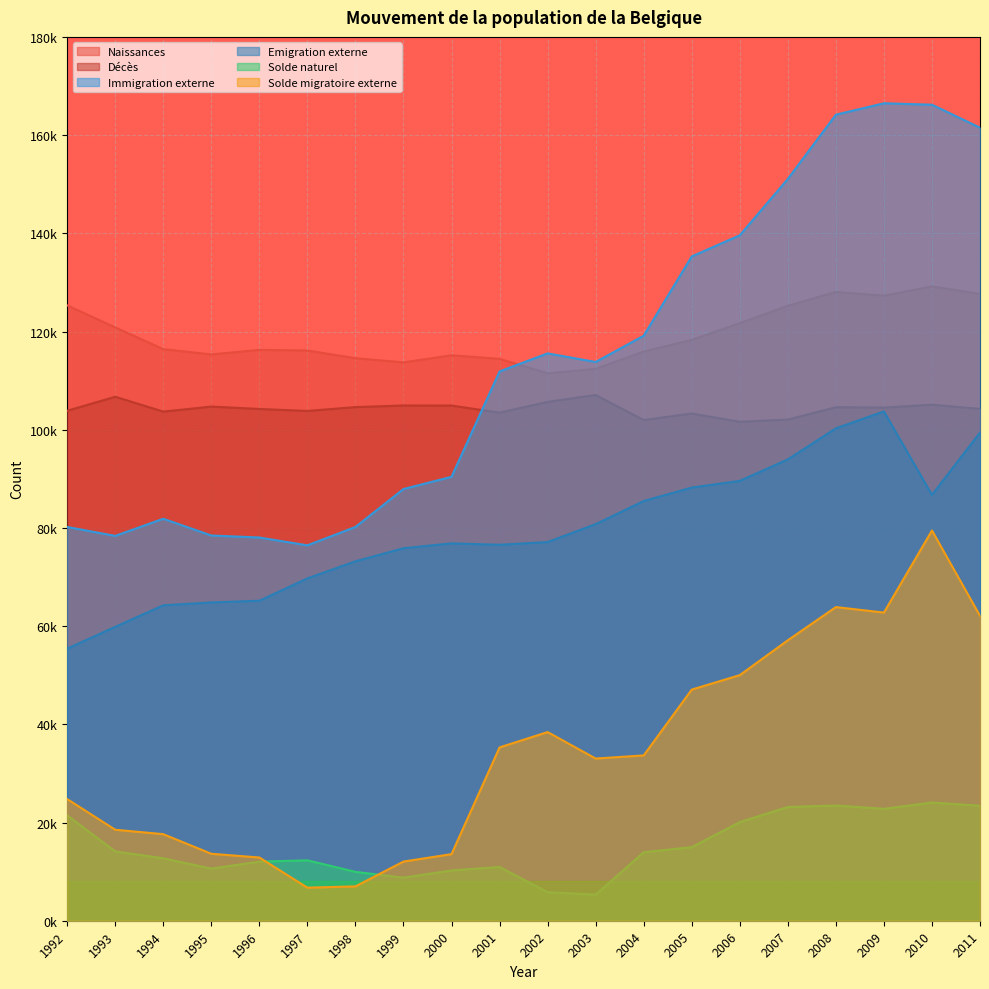

Rank the series by their maximum value, from lowest to highest.

Solde naturel, Solde migratoire externe, Emigration externe, Décès, Naissances, Immigration externe